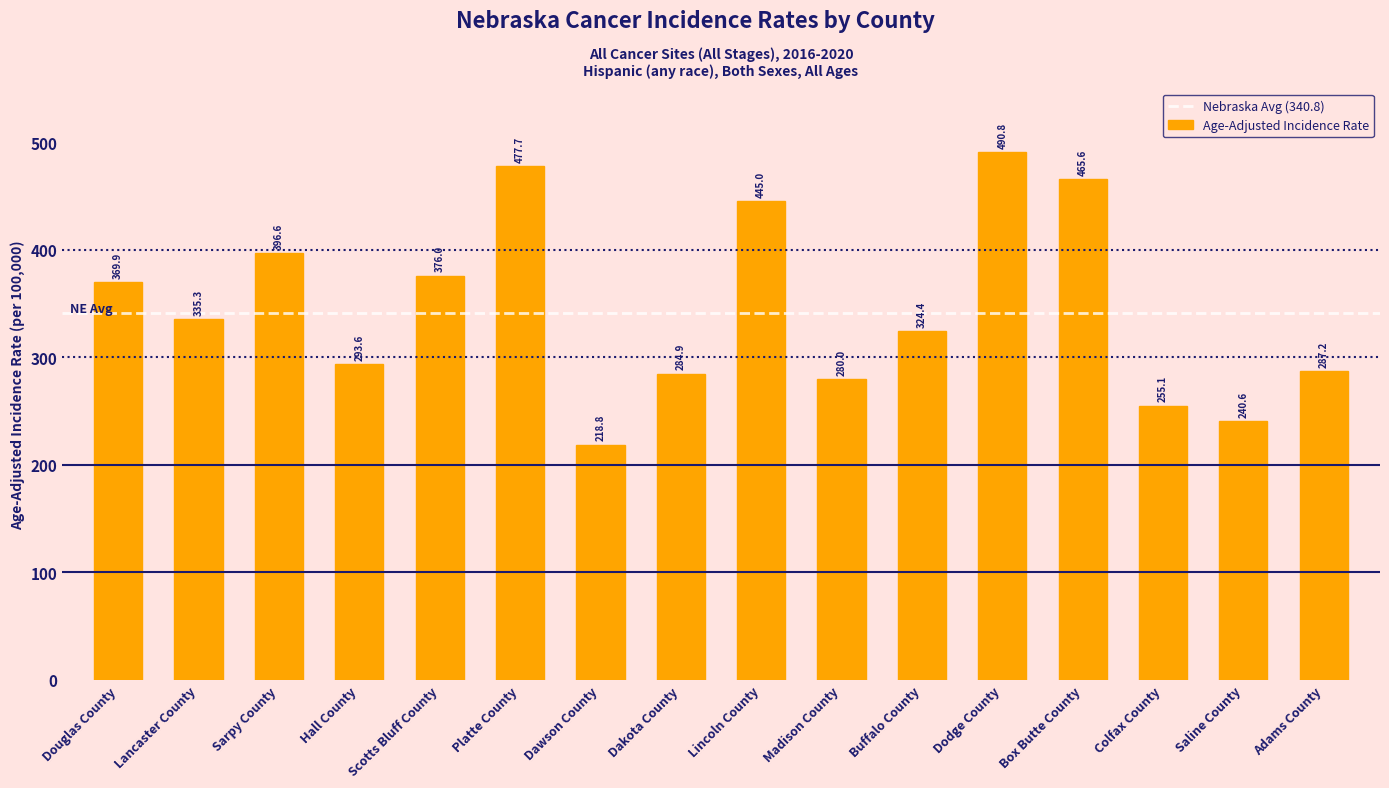

What is the value of the 14th bar from the left?

255.1